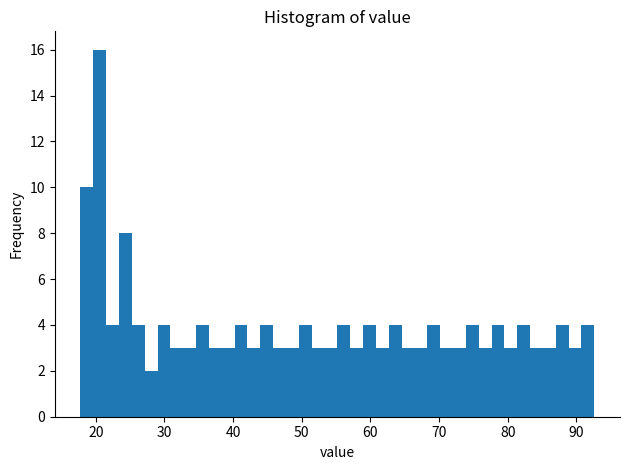

Read against the x-axis, roughly where is the centre of the tallest bar?

21